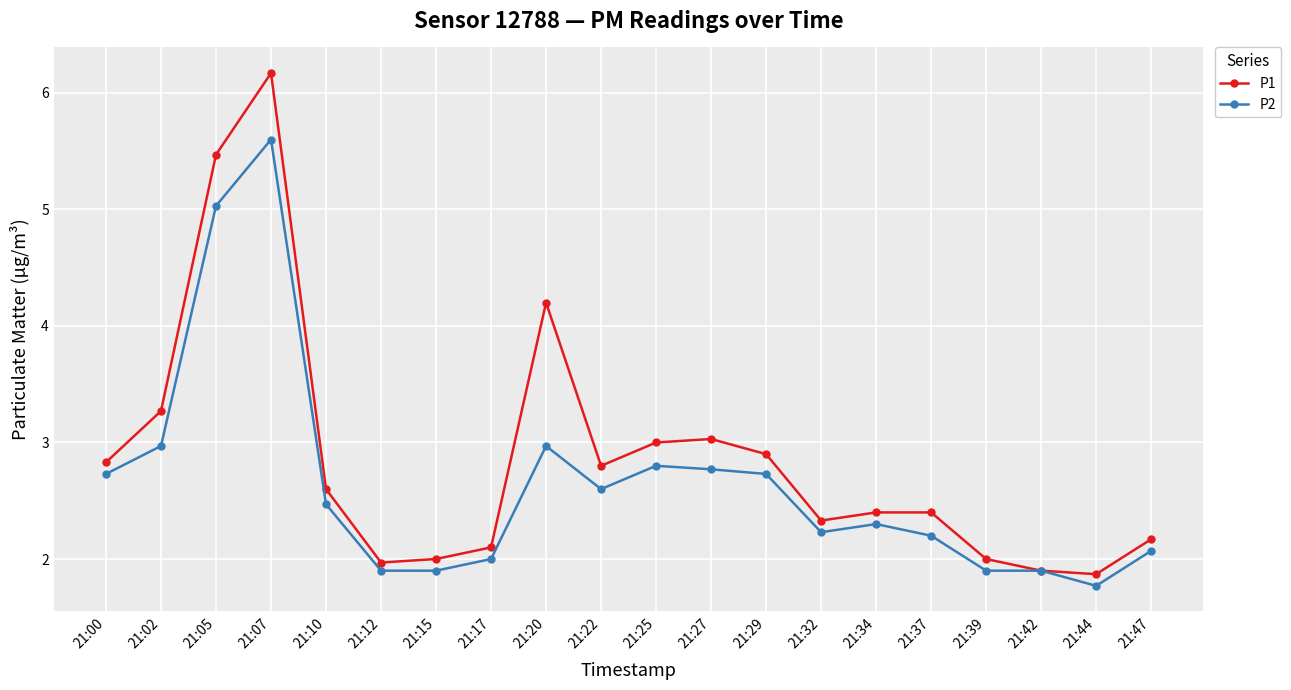

What is the sum of the P1 values at 21:25 and 21:00?

5.8